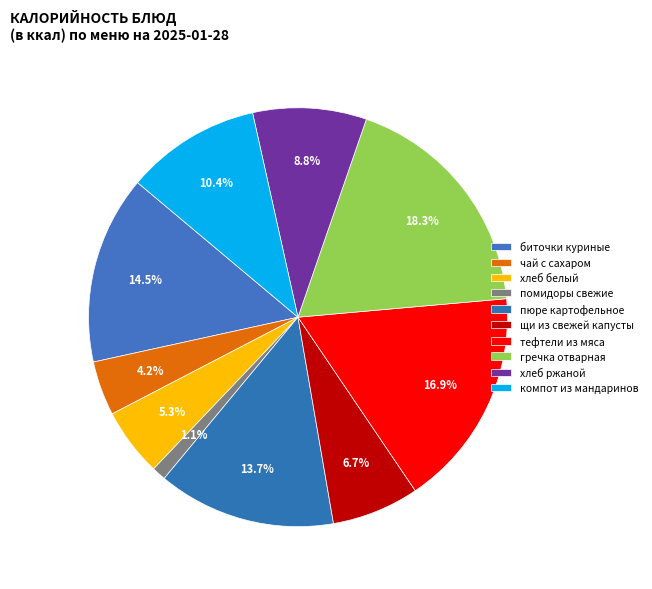

True or false: биточки куриные accounts for 15% of the total.

True